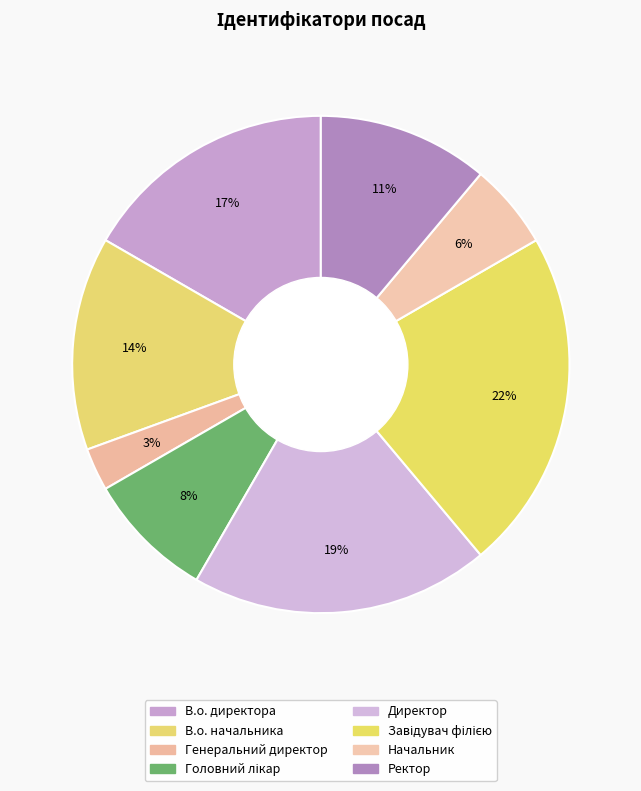

True or false: В.о. начальника accounts for 14% of the total.

True